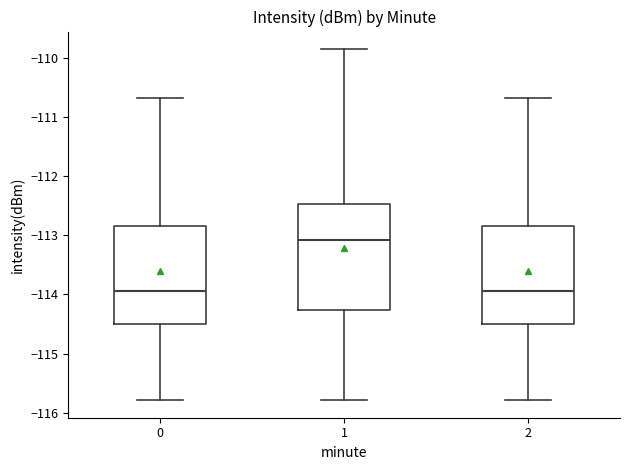

Which box's median line is the highest?

1